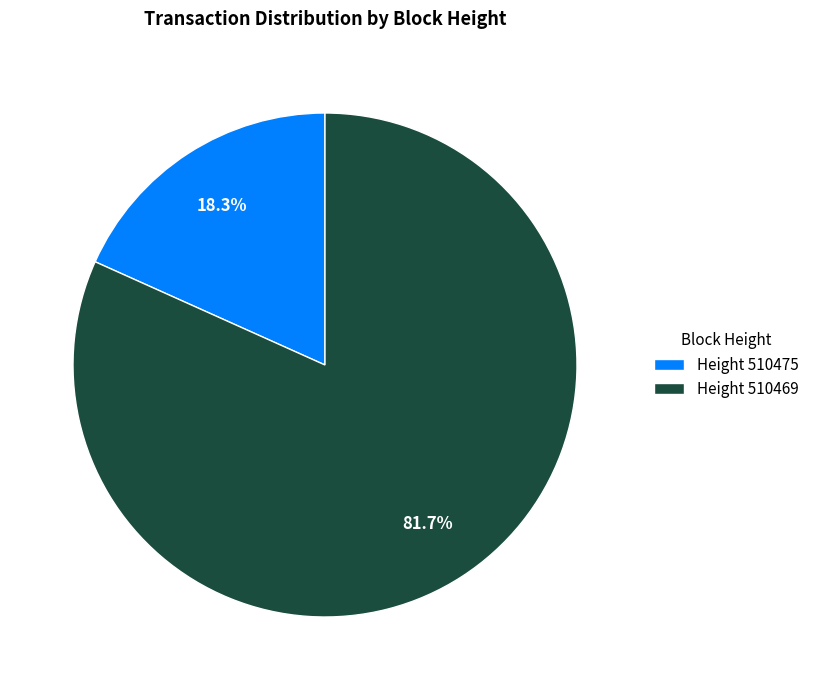

Approximately how many times larger is the value at Height 510469 compared to Height 510475?

4.5